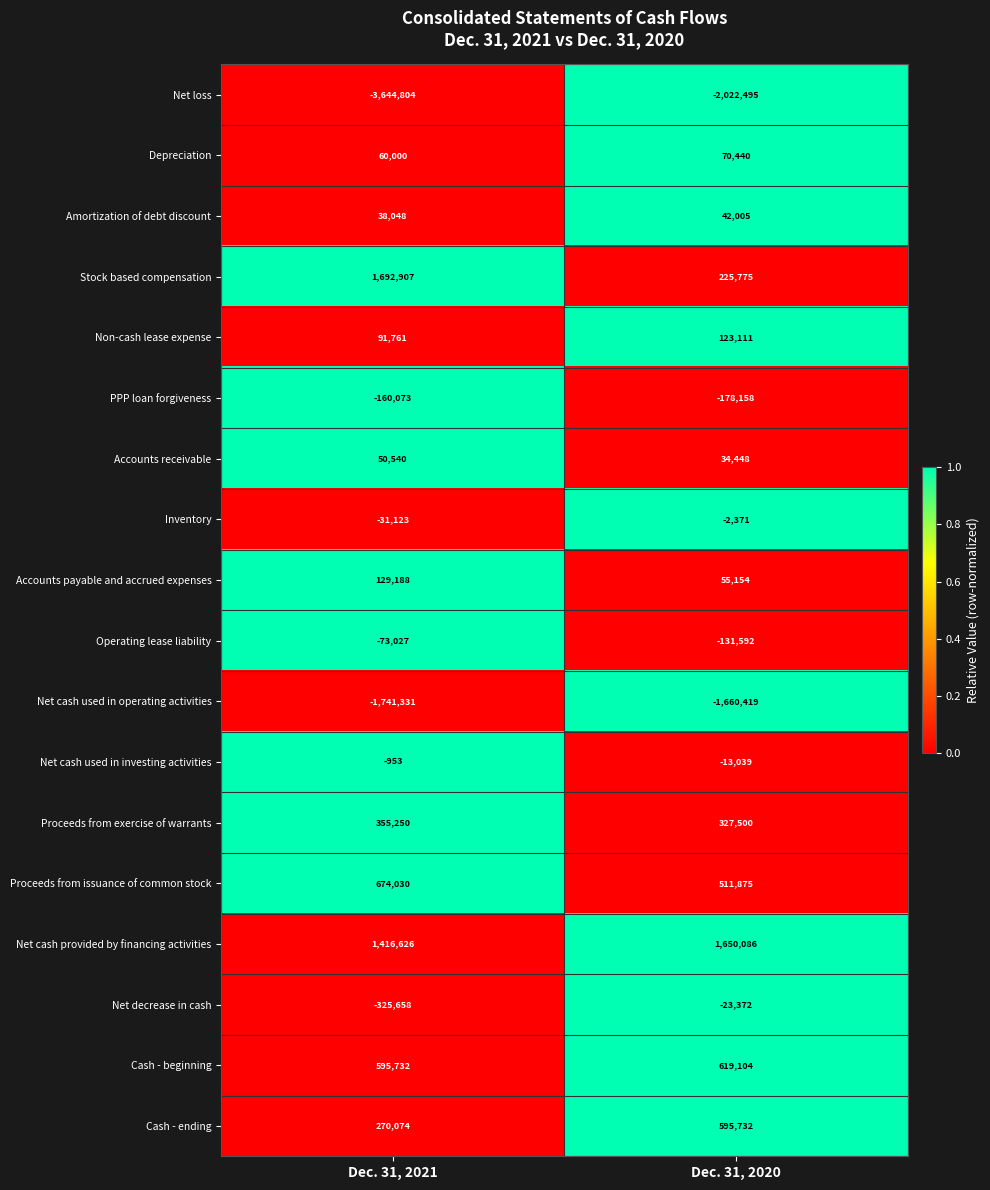

What is the difference between the maximum and minimum values in the Depreciation series?

10440